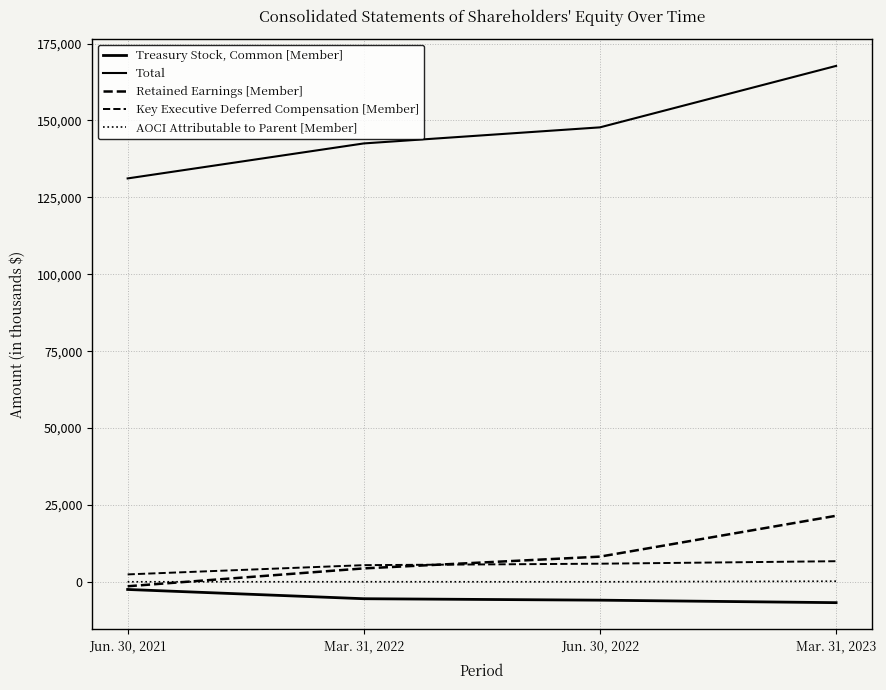

Which has a higher value, Jun. 30, 2021 or Mar. 31, 2023?

Jun. 30, 2021